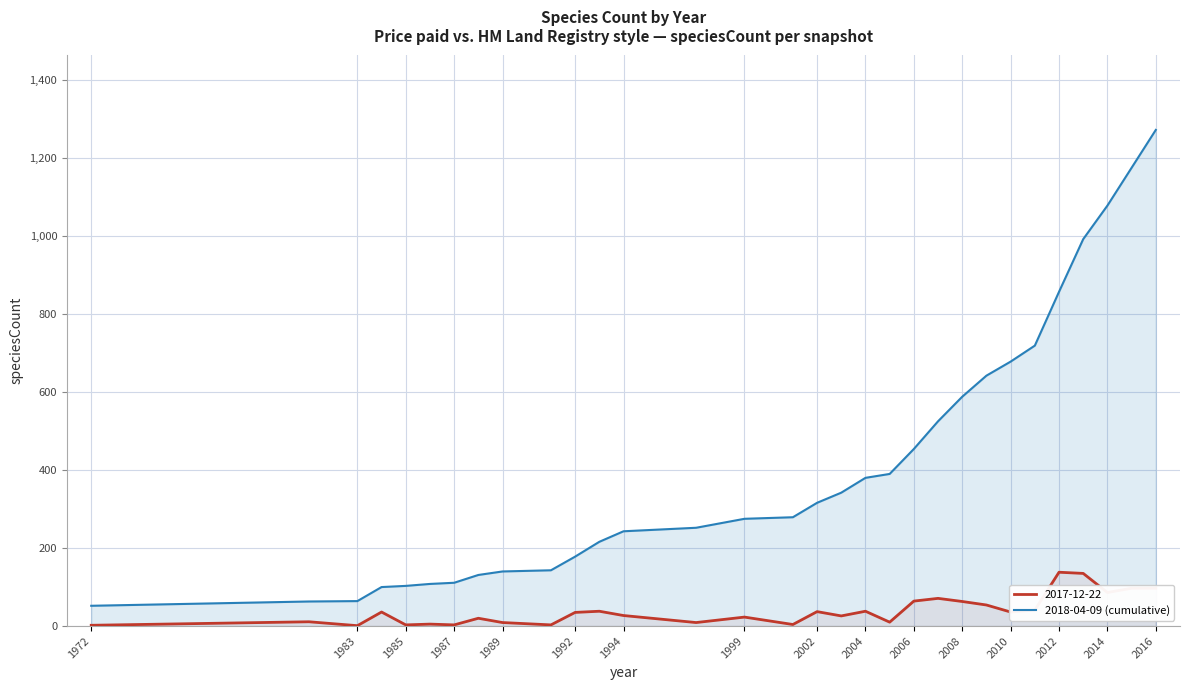

Which series has the largest total across all categories?

2018-04-09 (cumulative)